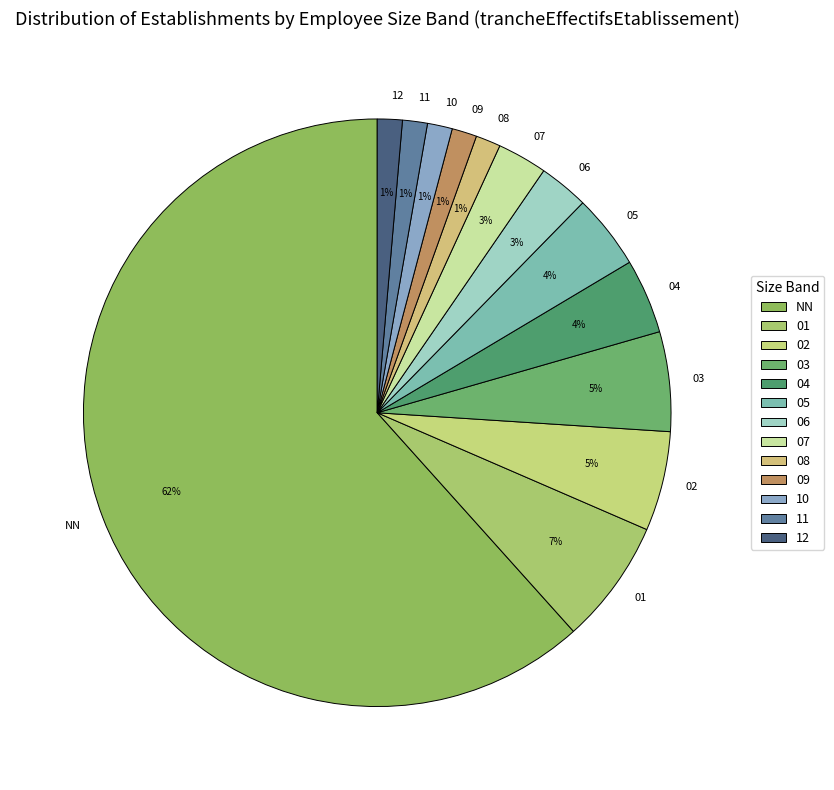

Is the sum of 09 and 01 greater than half?

No